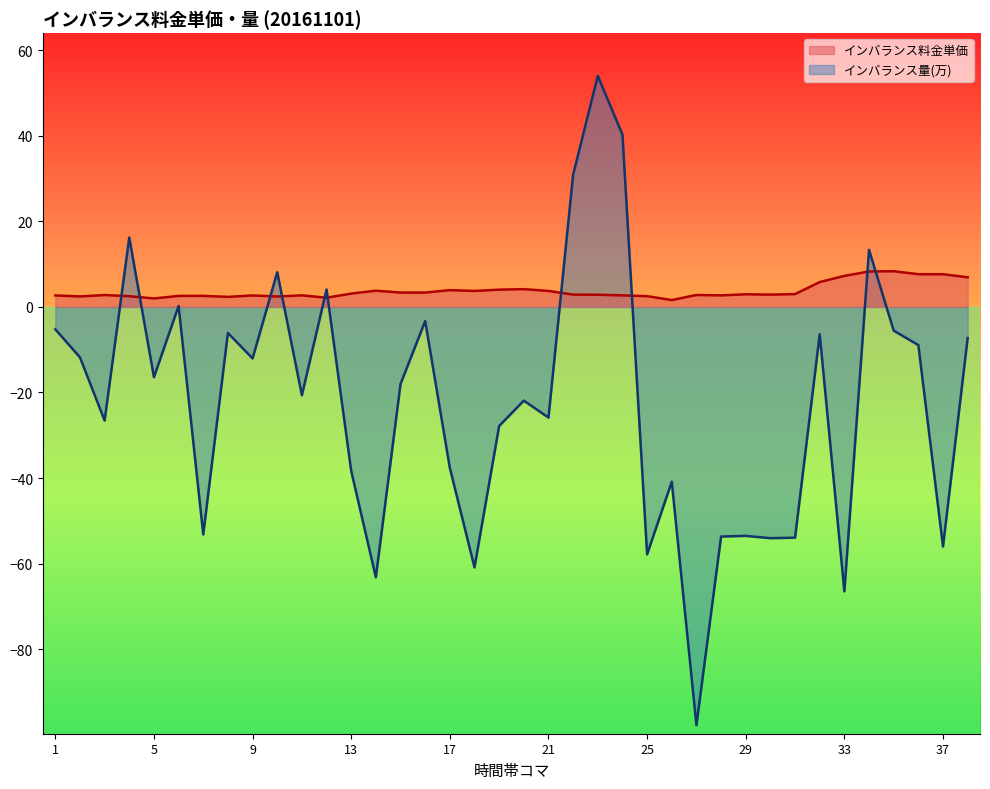

Between which two adjacent categories do インバランス料金単価 and インバランス量(万) first intersect?

3 and 4